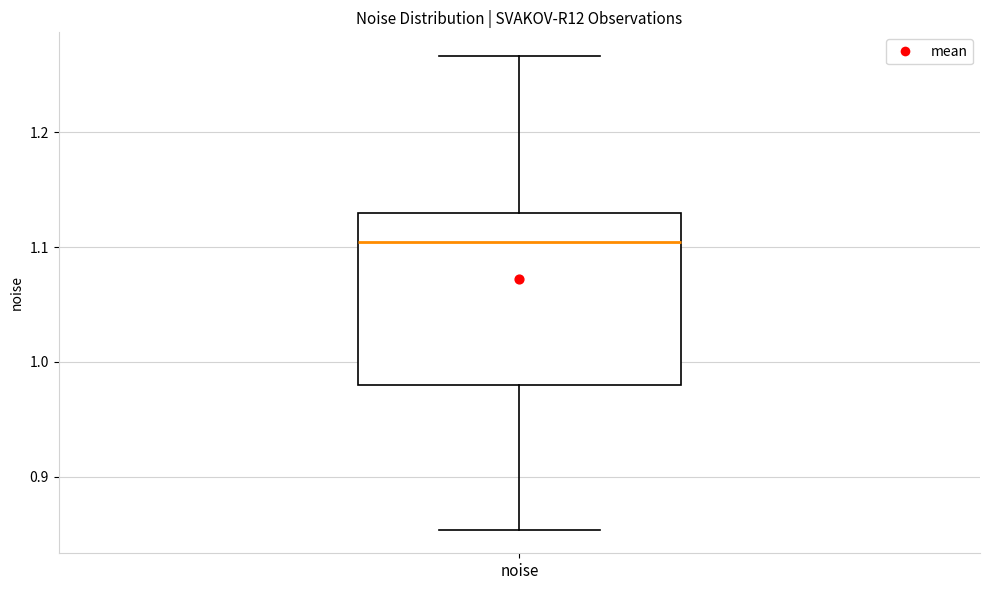

Read this box plot against the y-axis: the position of the median line, the range covered by the box, and the ends of both whiskers. The values are not printed on the chart, so give them approximately, as read against the axis.

median 1.10, box 0.98 to 1.13, whiskers 0.85 to 1.27